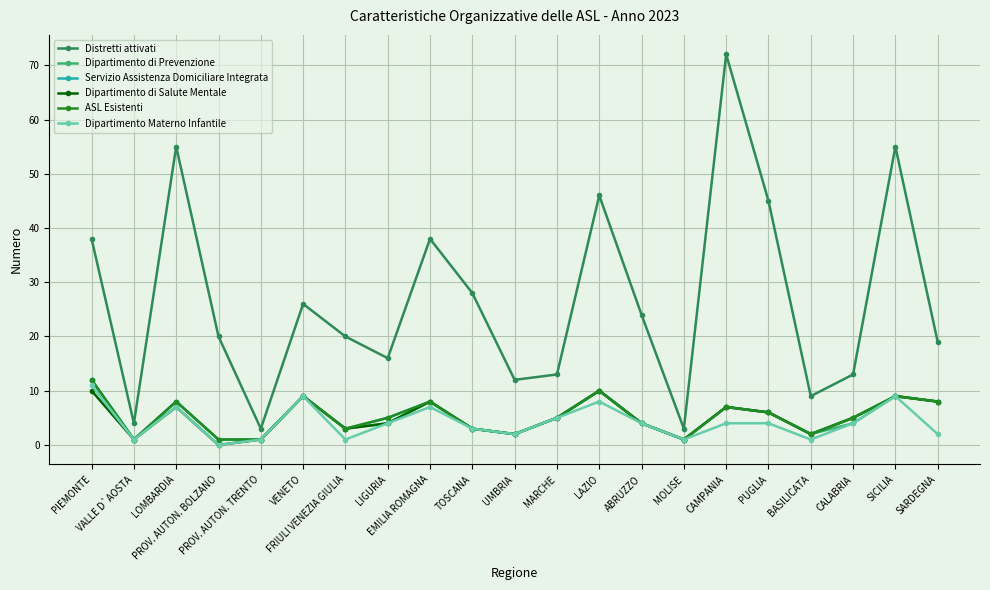

Does the chart display data point markers on the line(s)?

Yes